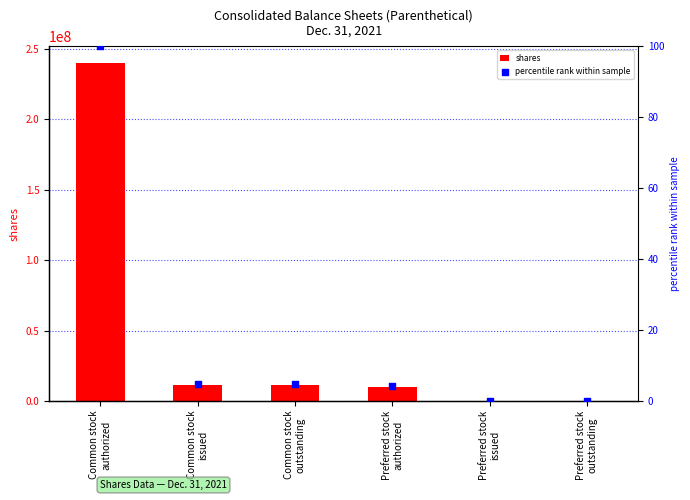

Which series has the largest Y range (max minus min)?

shares